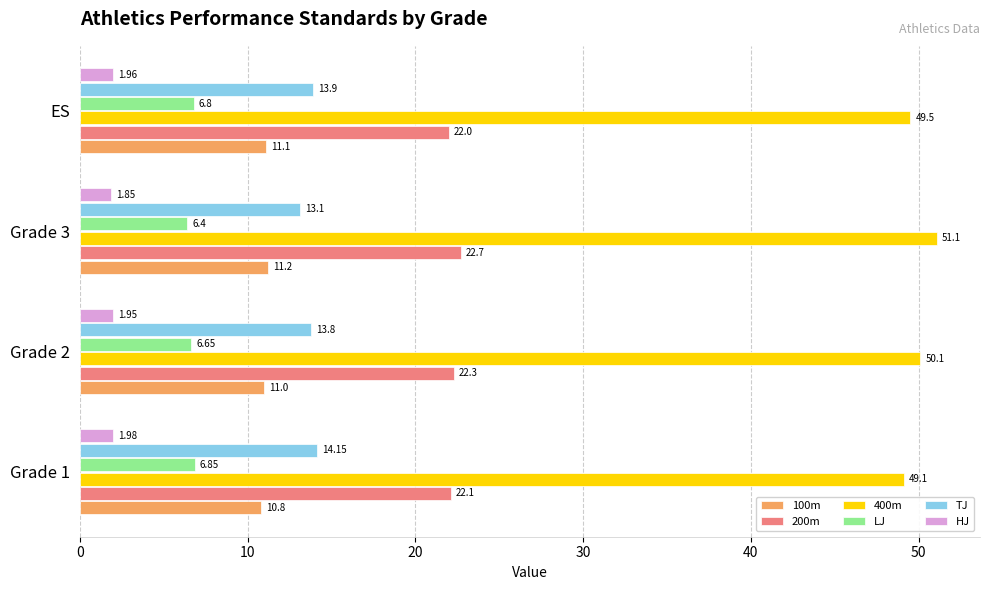

What is the sum of all LJ values?

26.7